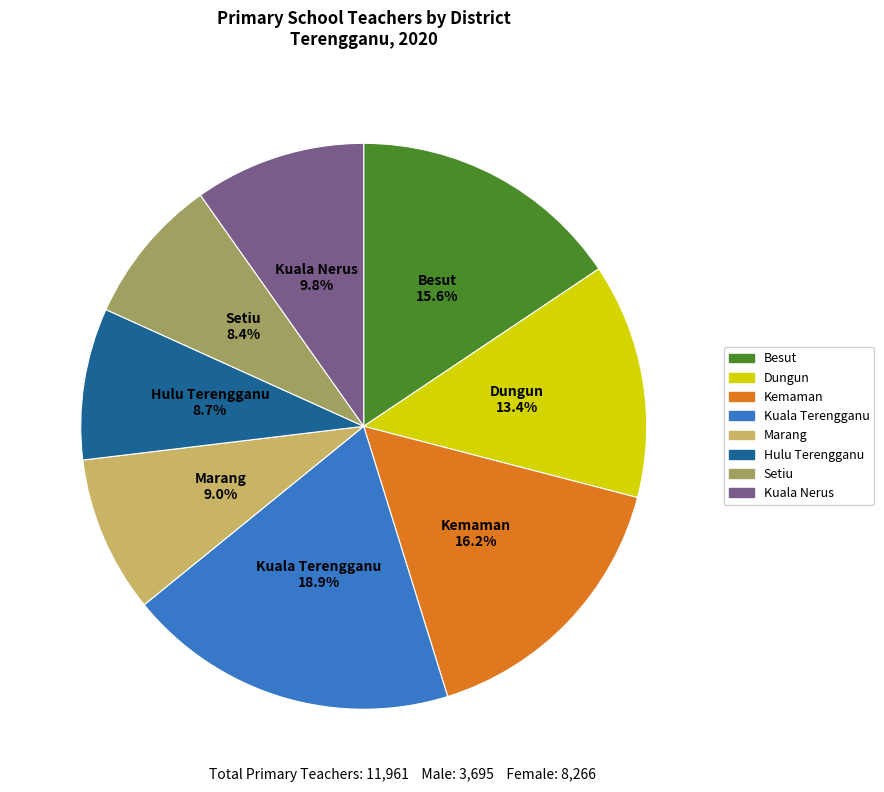

Is Kuala Terengganu the majority of the pie?

No